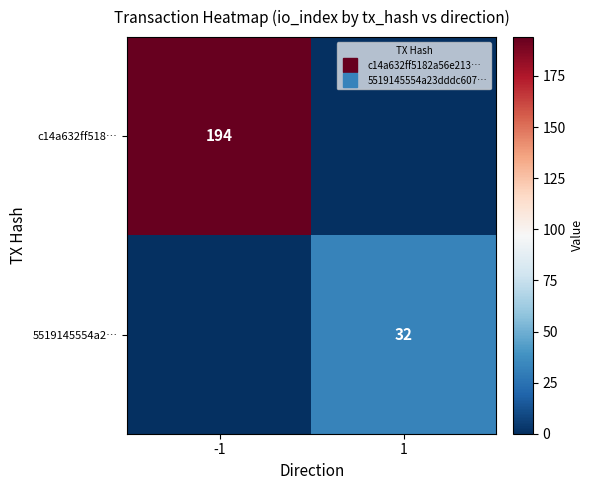

Which category has the highest value across all series?

-1